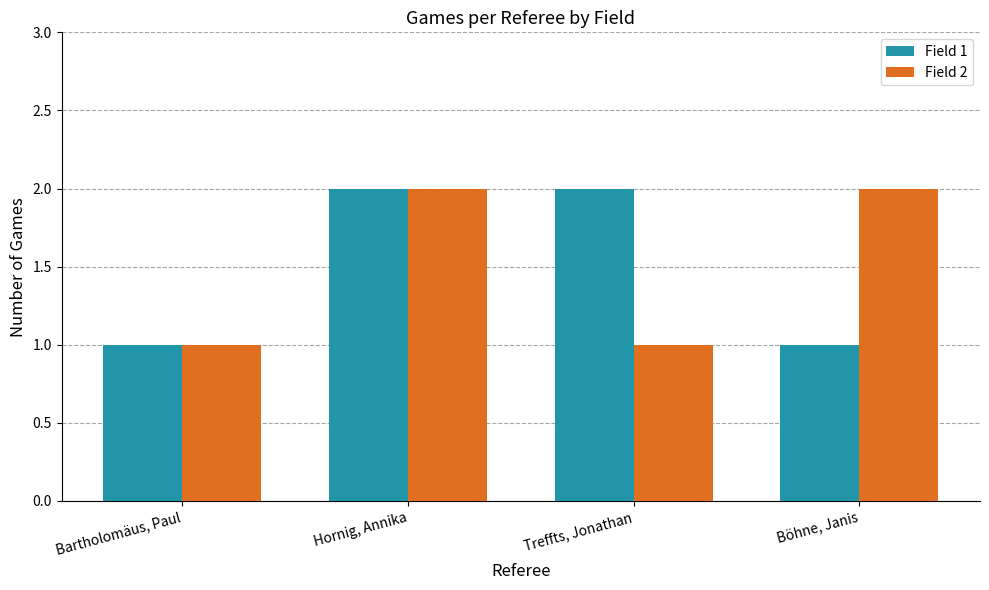

What are all the series names shown in the legend?

Field 1, Field 2